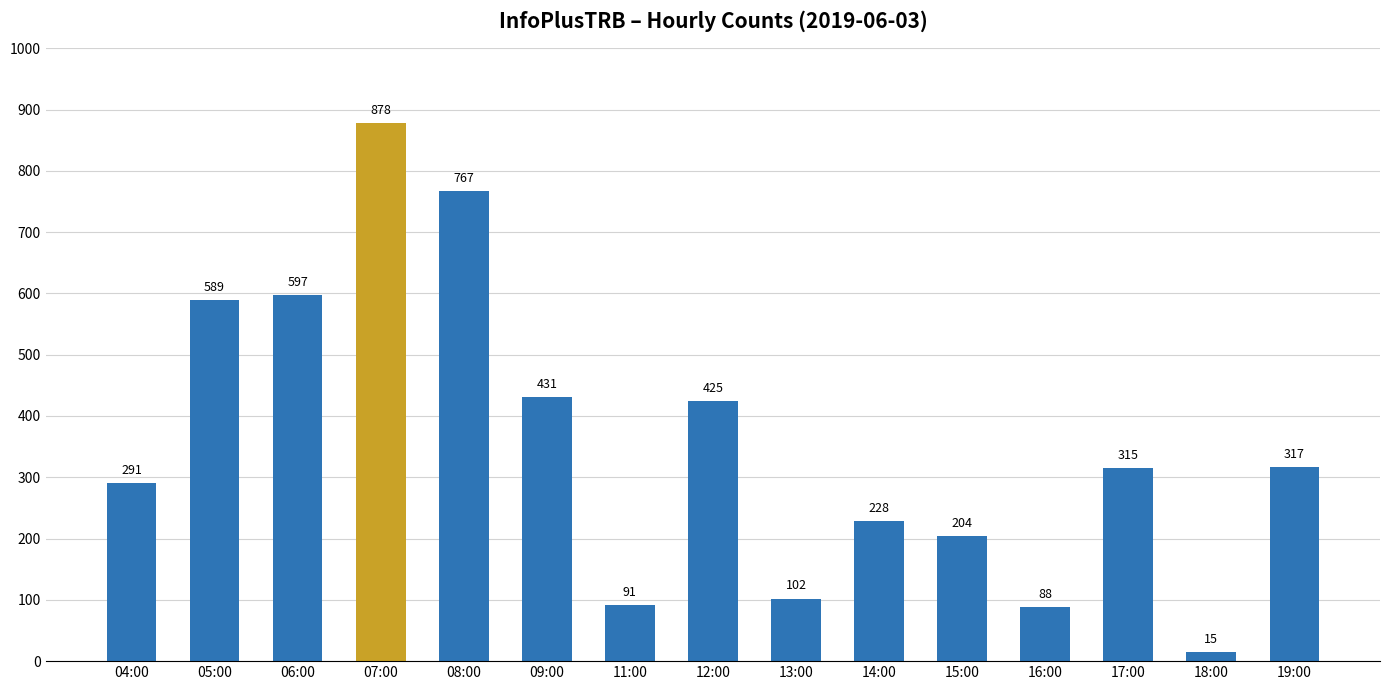

Reading left to right, extract all data points from this chart.

04:00=291	05:00=589	06:00=597	07:00=878	08:00=767	09:00=431	11:00=91	12:00=425	13:00=102	14:00=228	15:00=204	16:00=88	17:00=315	18:00=15	19:00=317